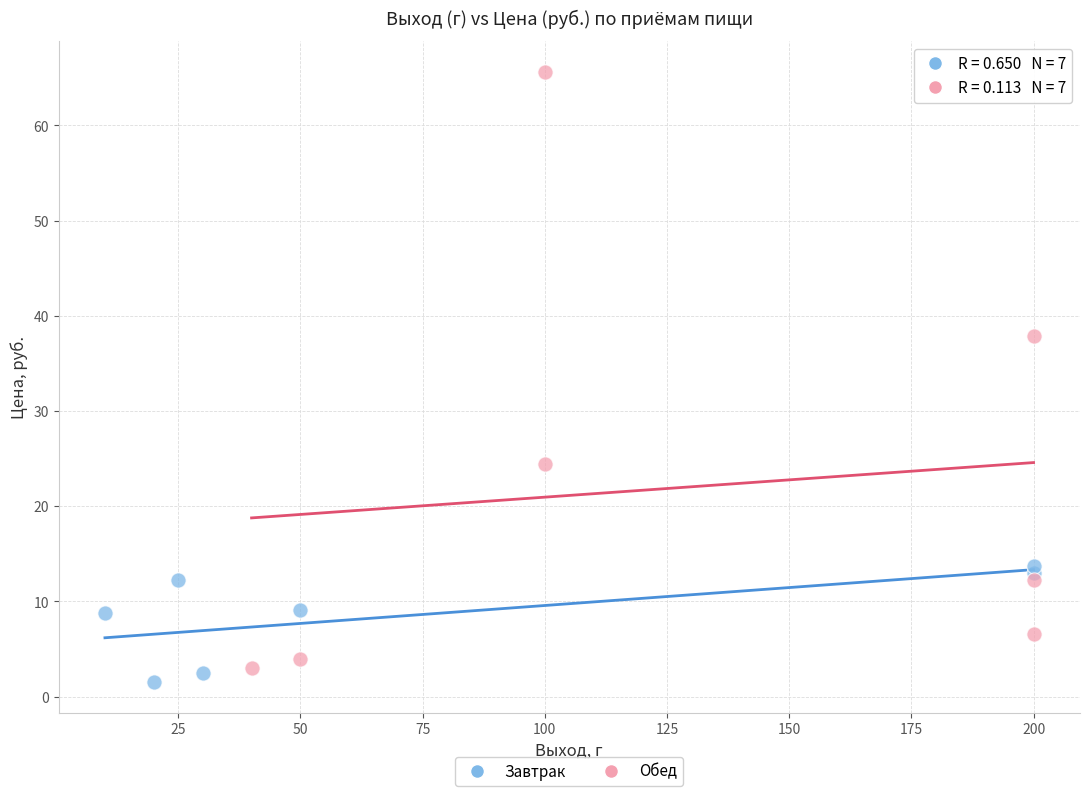

Which series reaches the minimum Y coordinate?

Завтрак